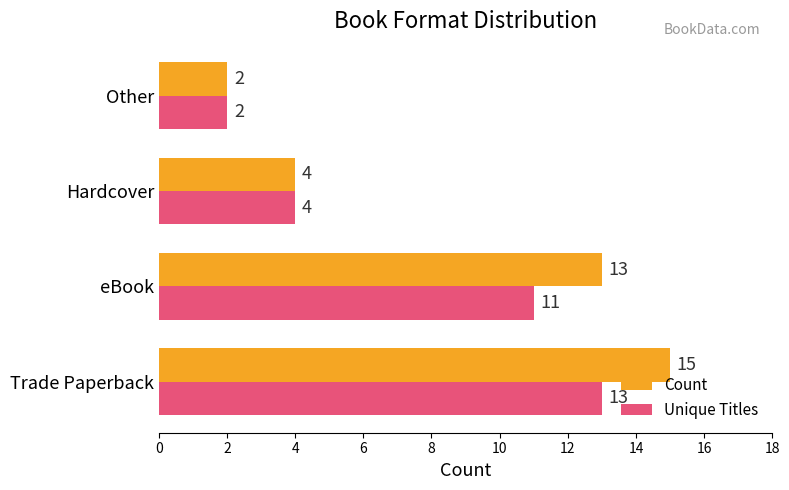

Rank the series by their average value, from lowest to highest.

Unique Titles, Count